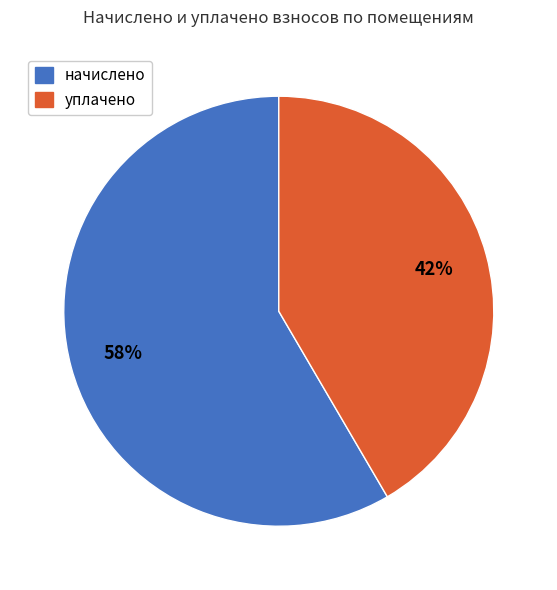

How many slices are in this pie chart?

2